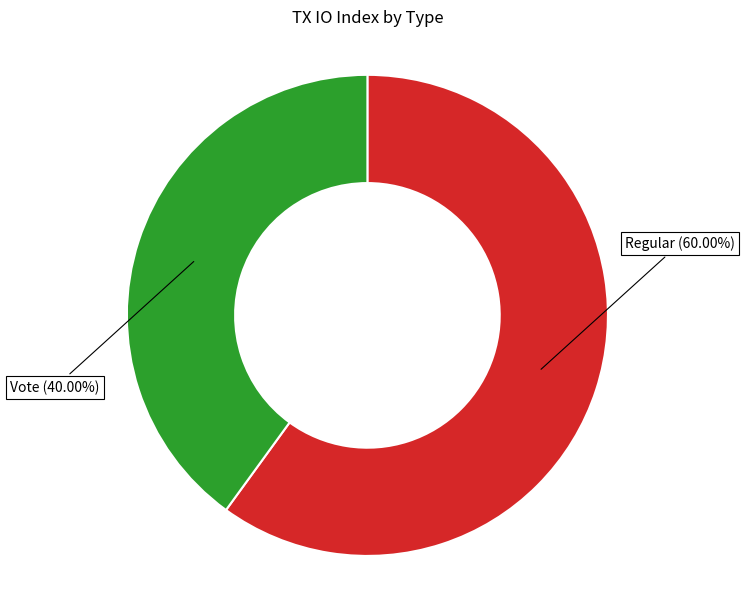

What percentage is NOT represented by Regular?

40.0%